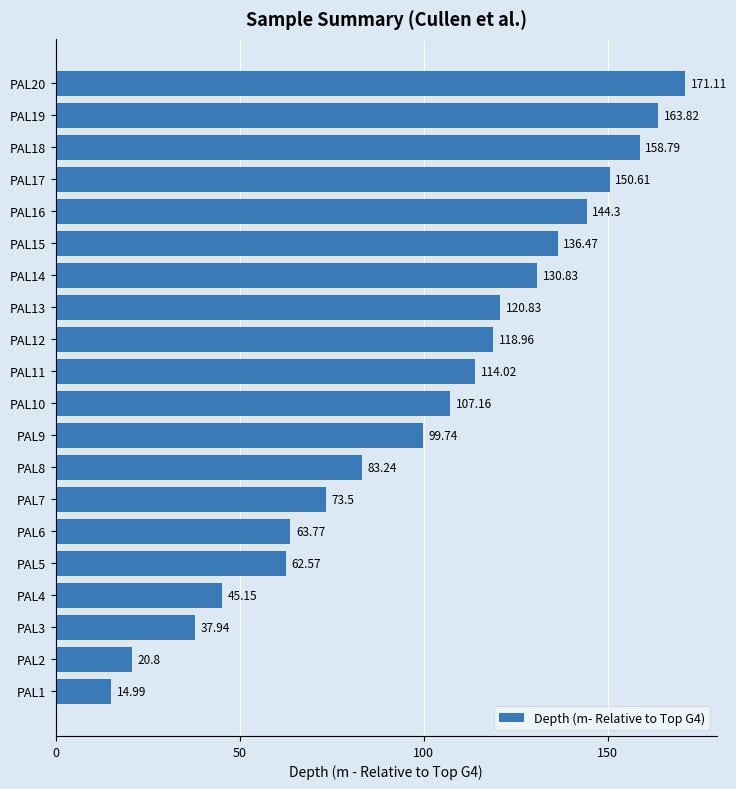

Which label corresponds to the smallest value in the chart?

PAL1